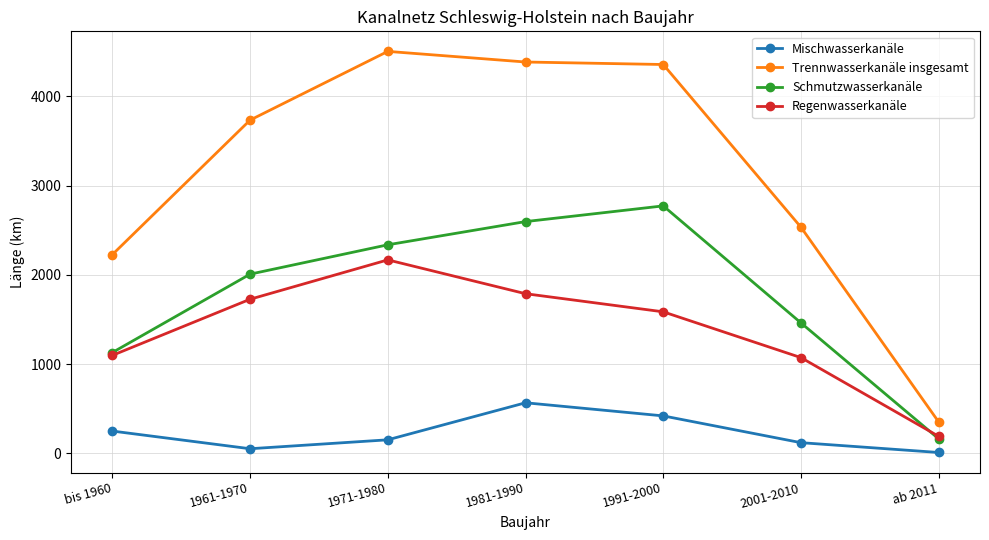

What is the greatest value displayed?

4503